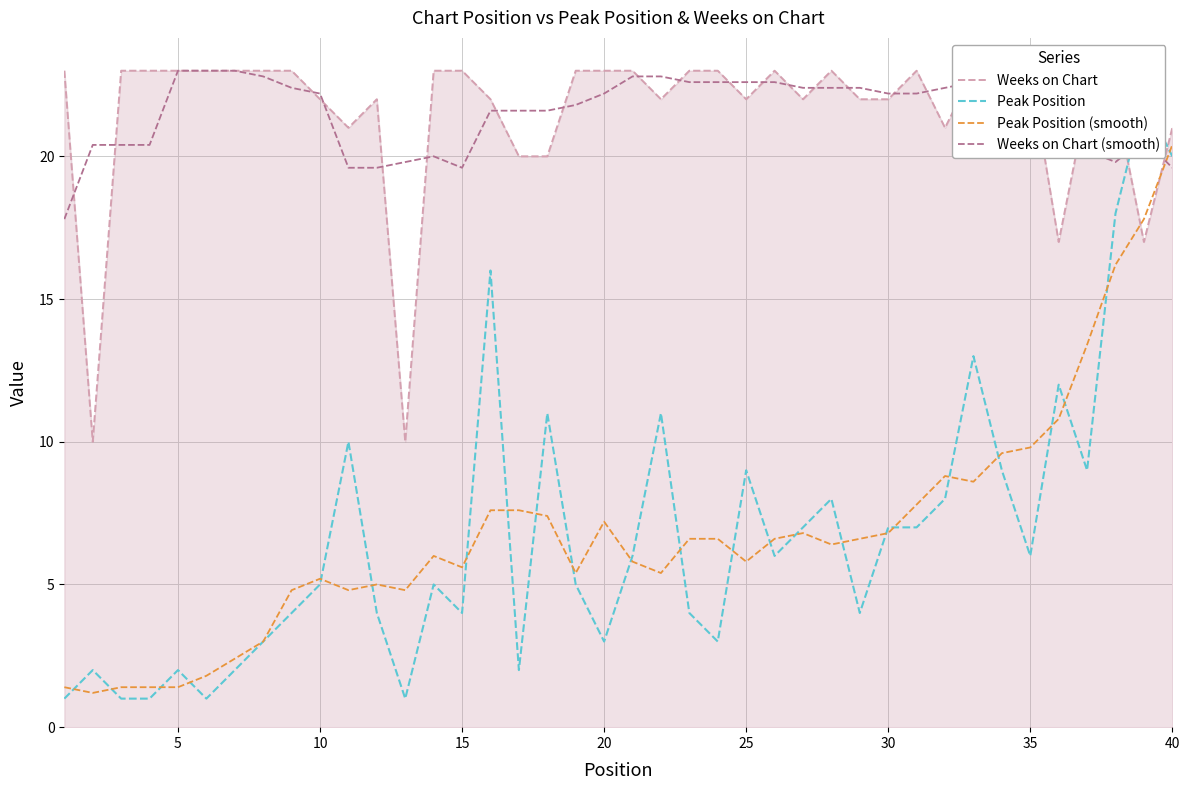

What is the difference between the second highest and minimum values in the Peak Position (smooth) series?

16.6